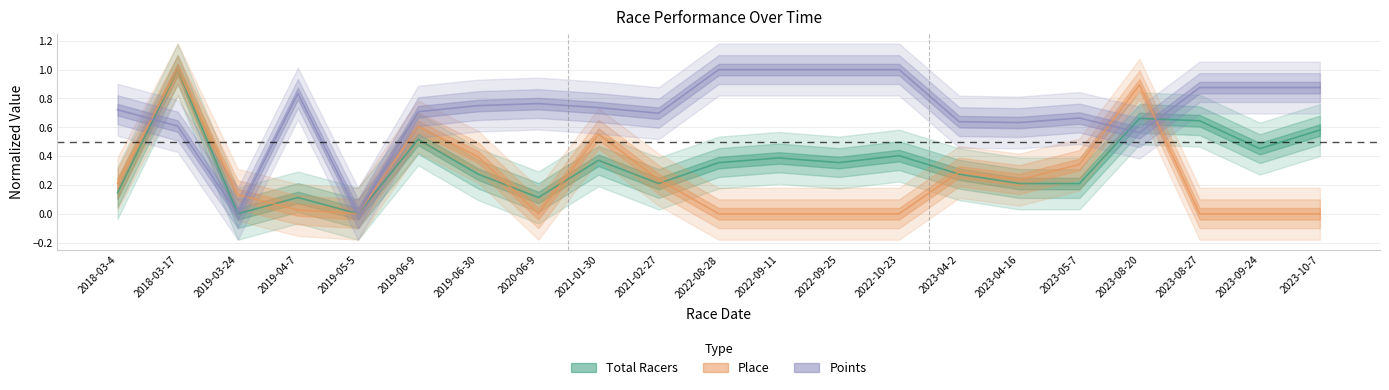

At 2021-02-27, list the series in order from largest to smallest.

Points, Place, Total Racers